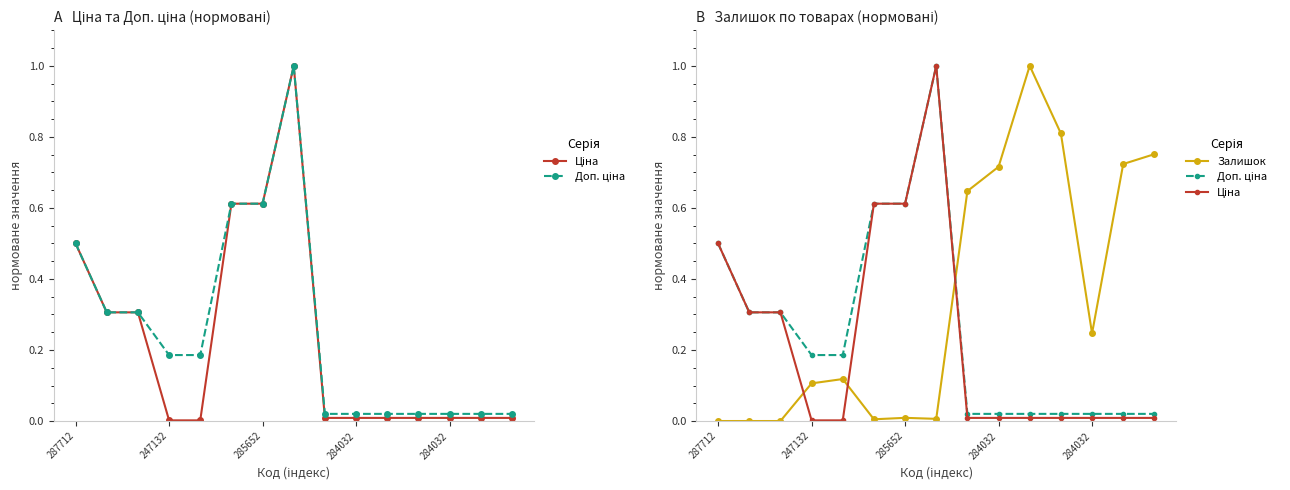

Does the chart have visible grid lines?

No